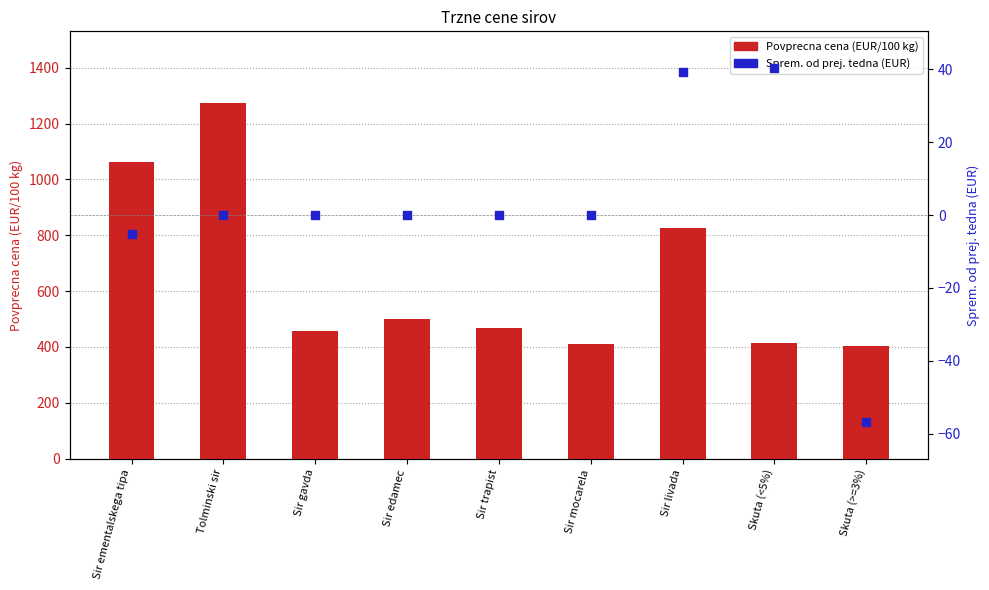

Which series reaches the maximum Y coordinate?

Povprecna cena (EUR/100 kg)